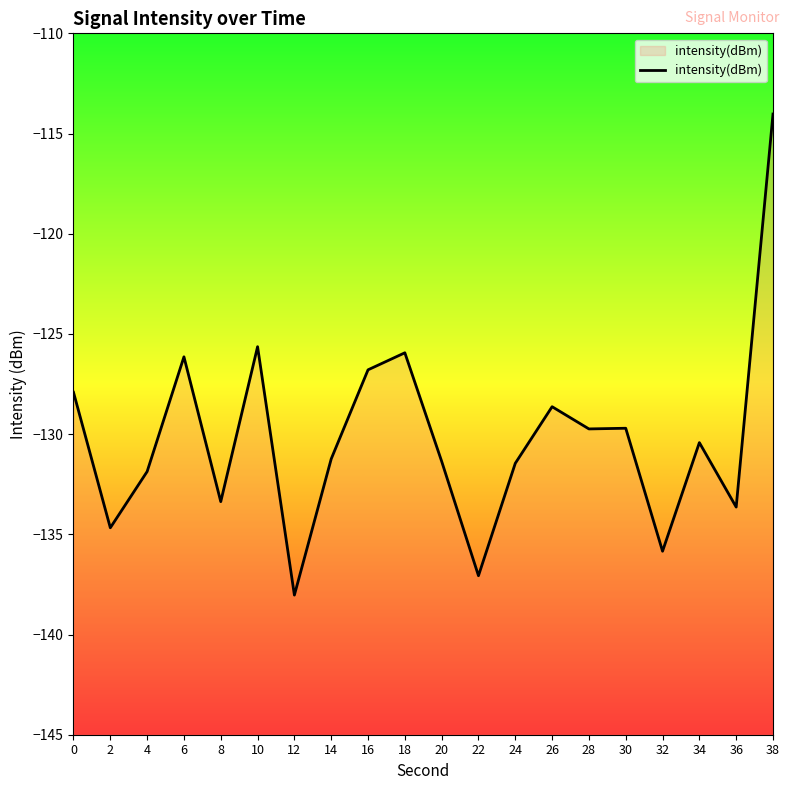

Does the chart display data point markers on the line(s)?

No